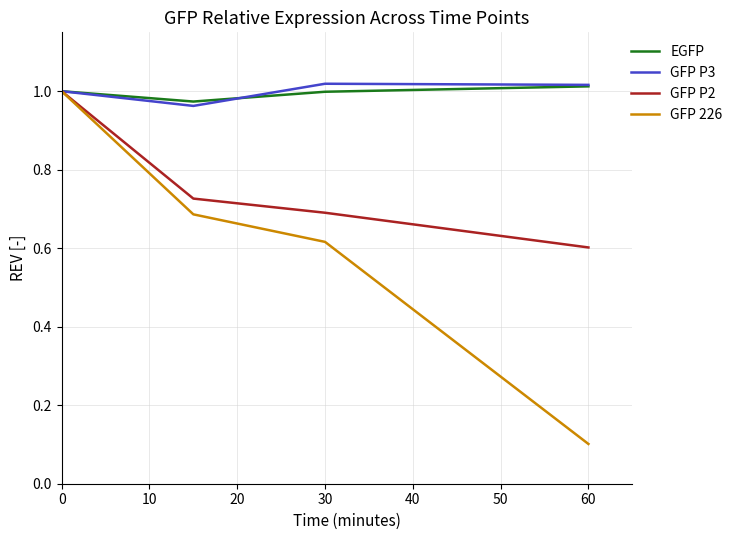

Which series has the largest range (max minus min)?

GFP 226